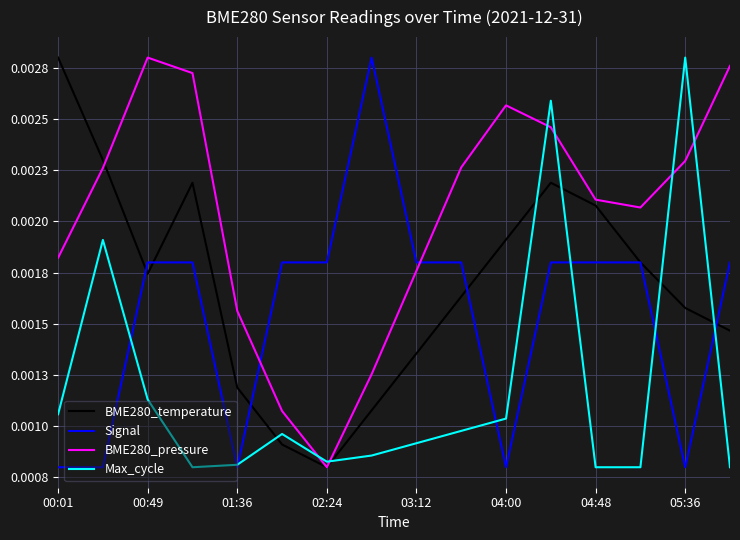

Is this an area chart (filled region under the line)?

No